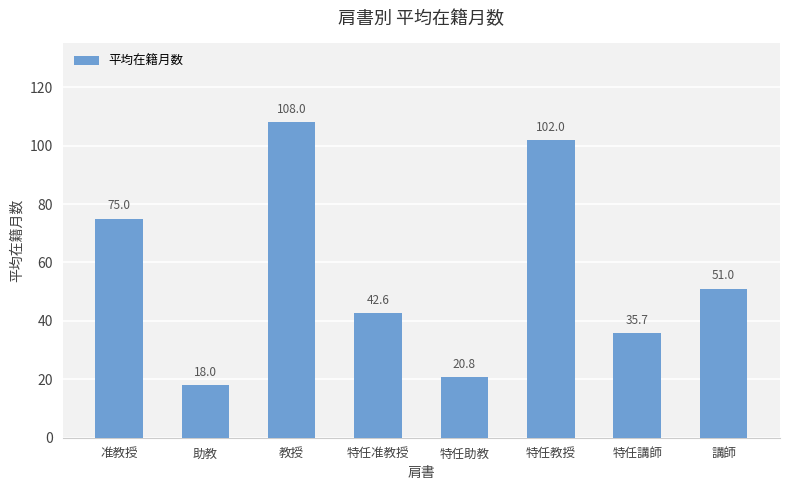

Approximately how many times larger is the value at 特任助教 compared to 教授?

0.2